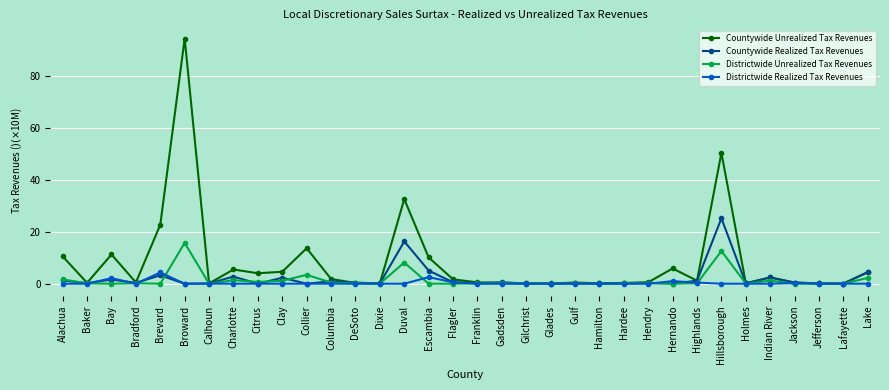

What is the total value across all series at Duval?

57.0